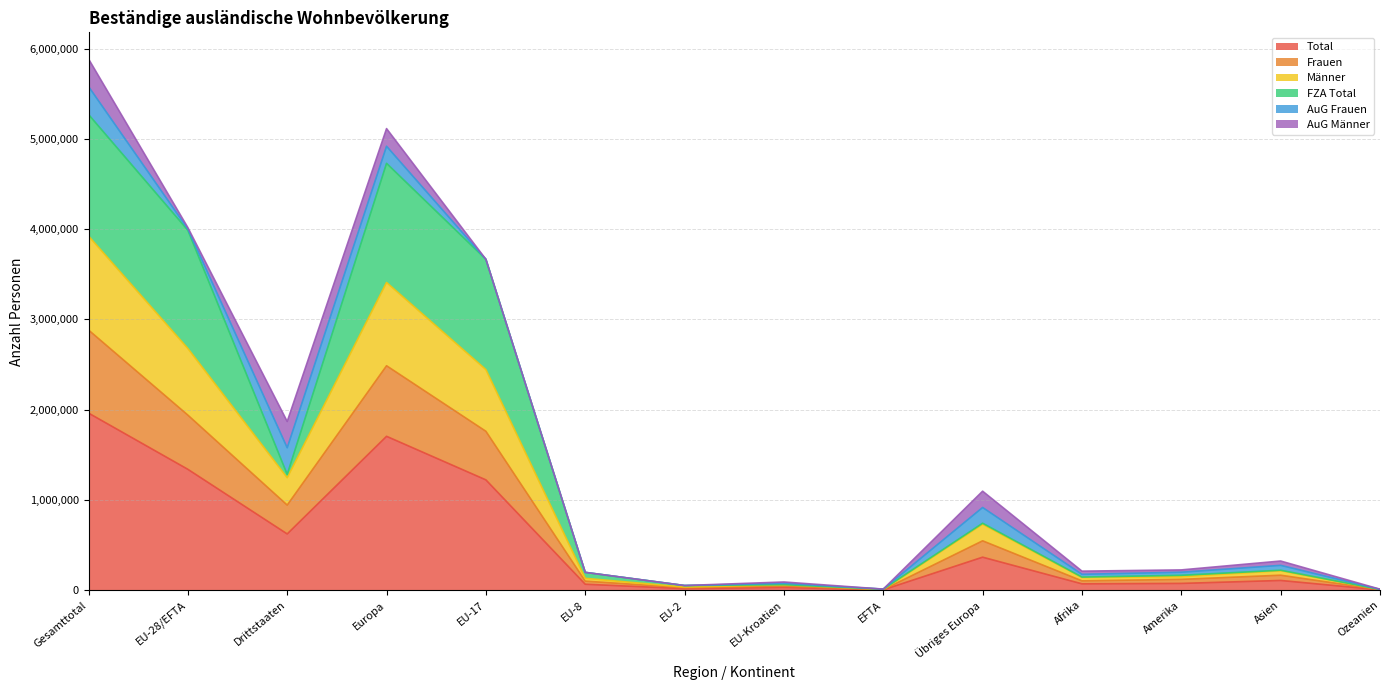

True or false: Total and Frauen intersect in this chart.

False